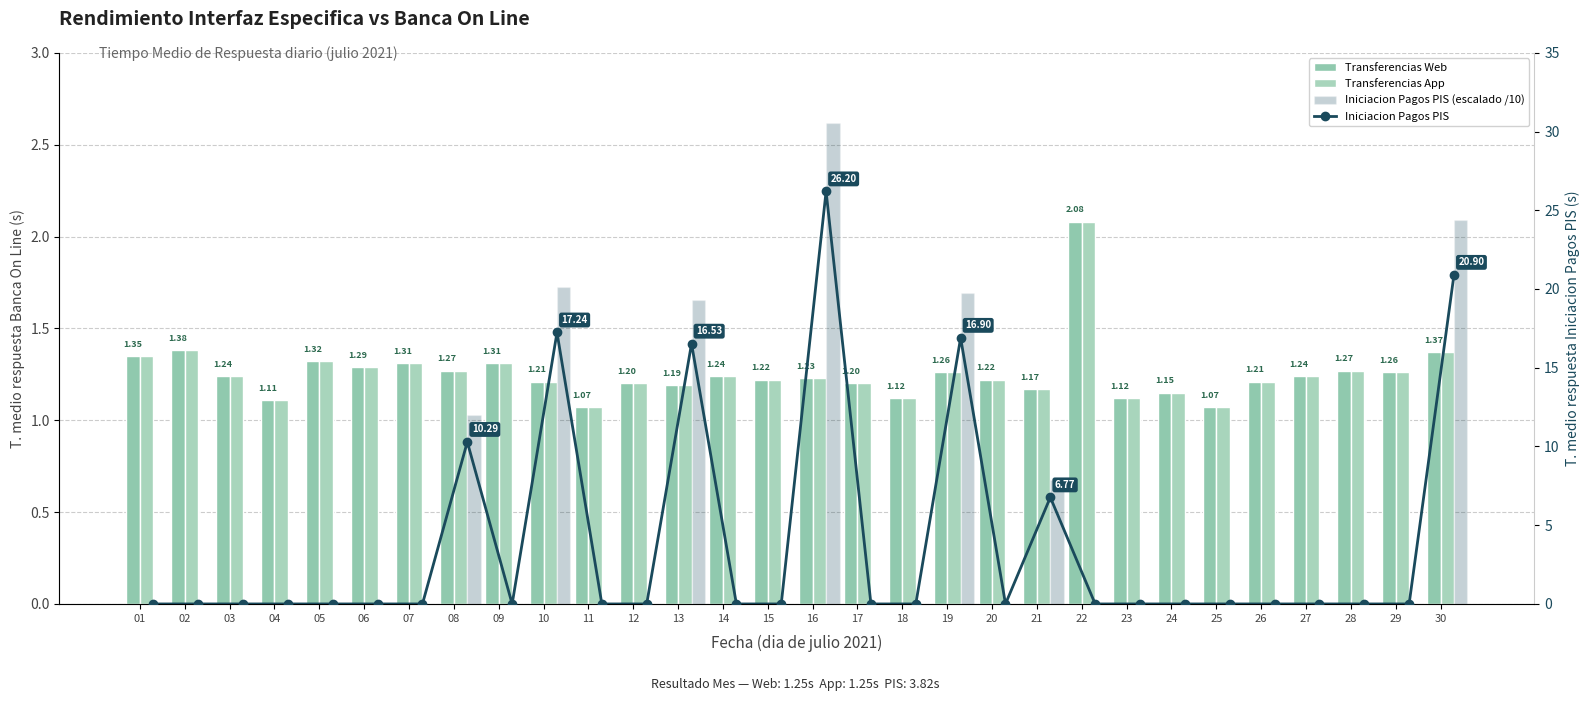

At 06, list the series in order from smallest to largest.

Iniciacion Pagos PIS (escalado /10), Iniciacion Pagos PIS, Transferencias Web, Transferencias App